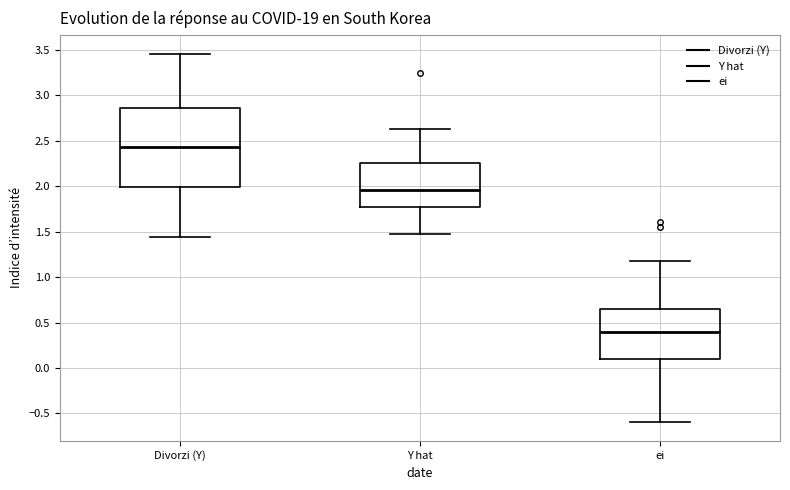

Which box's median line is the lowest?

ei